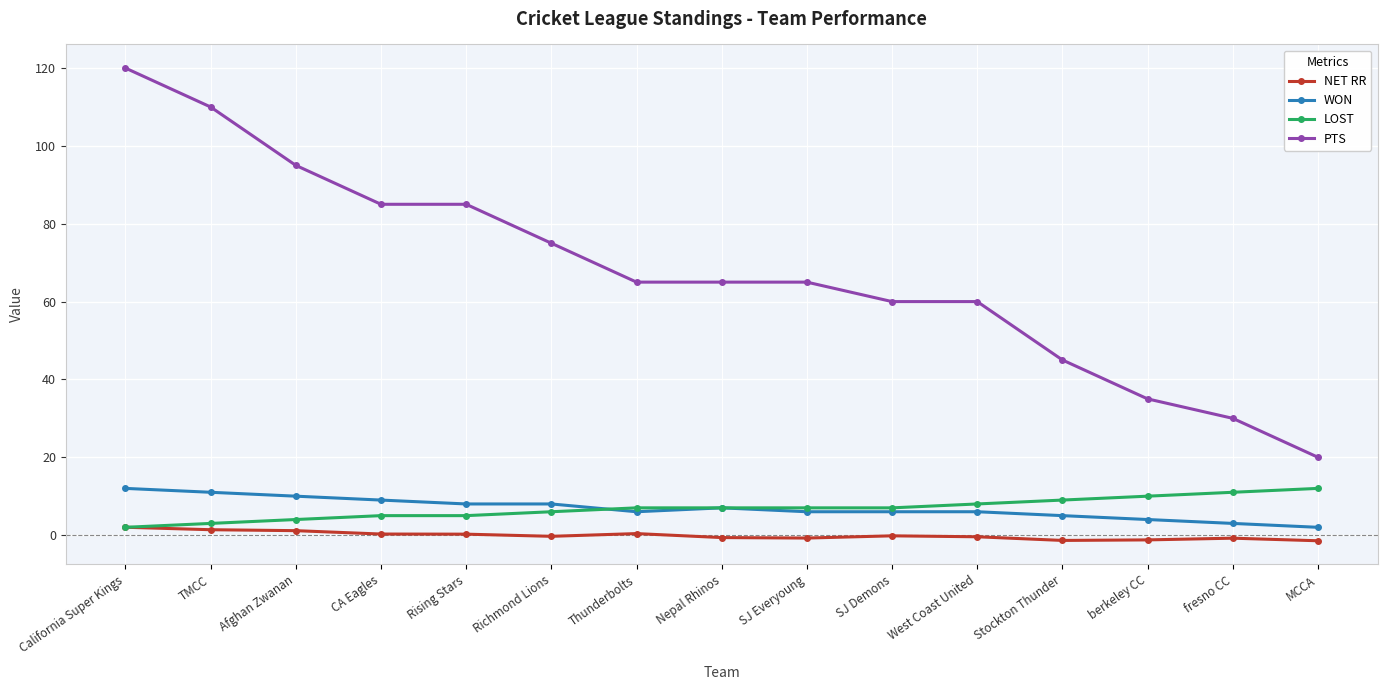

True or false: NET RR and WON cross at least once.

False